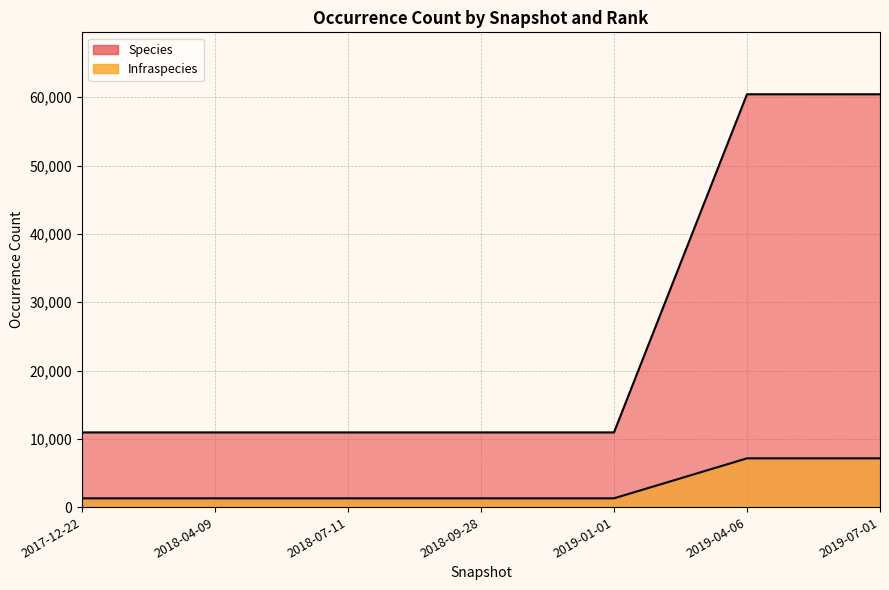

At which label does Species first exceed 10939?

2017-12-22